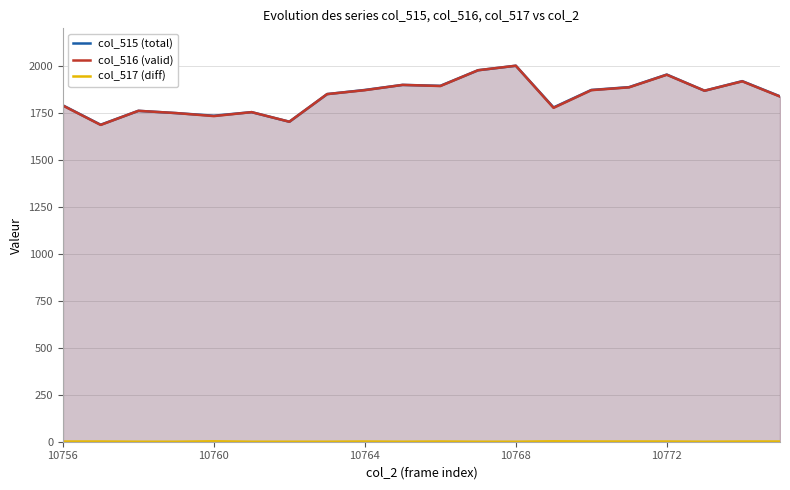

How many lines are shown in the chart?

3